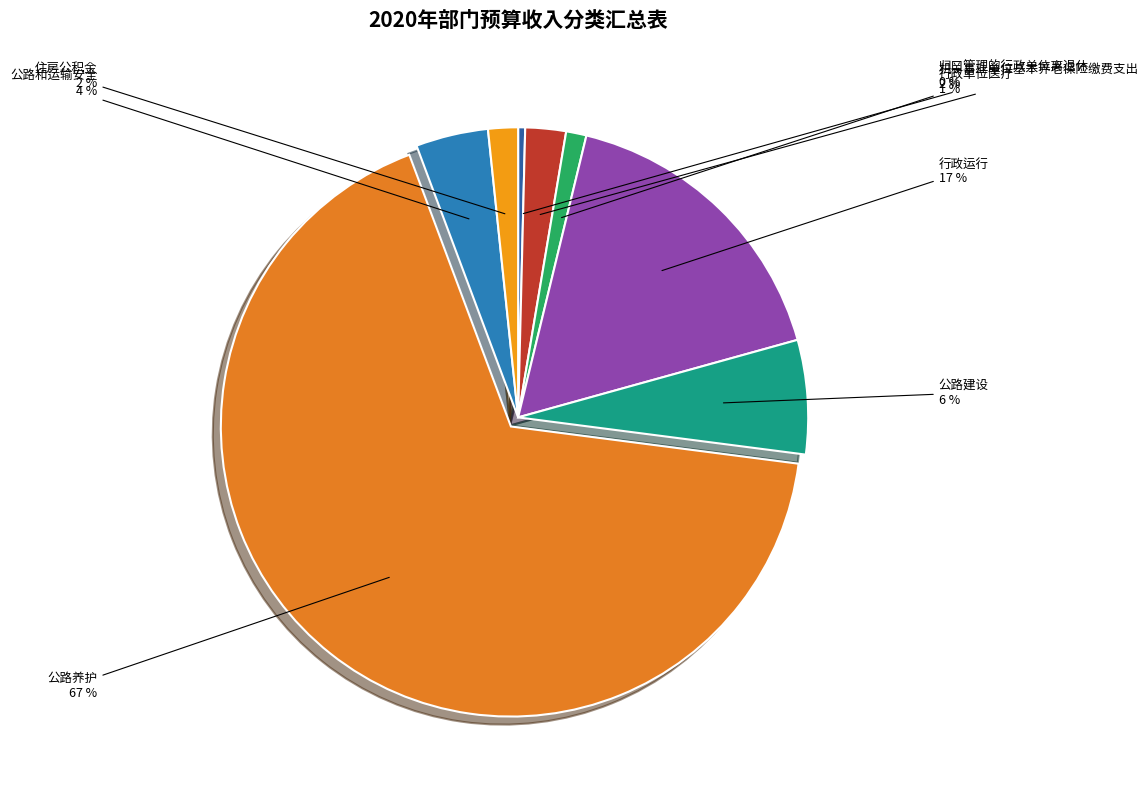

Between 公路养护 and 行政运行, which is larger?

公路养护